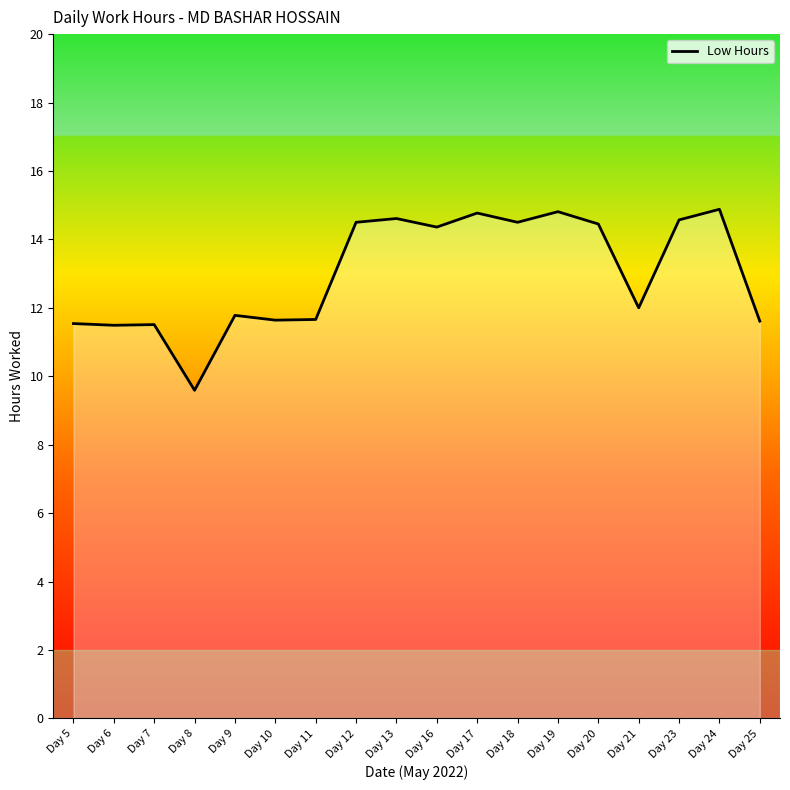

How many categories are shown in the chart?

18